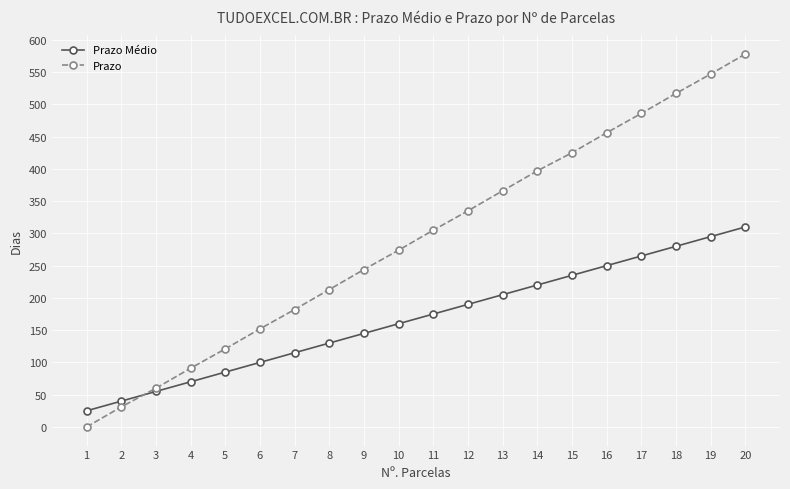

Between 2 and 16, which series saw the biggest shift?

Prazo